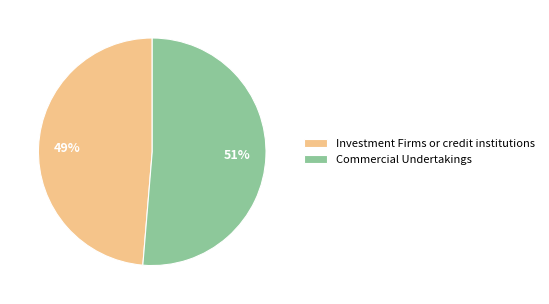

To the nearest percent, what is the average slice percentage?

50%